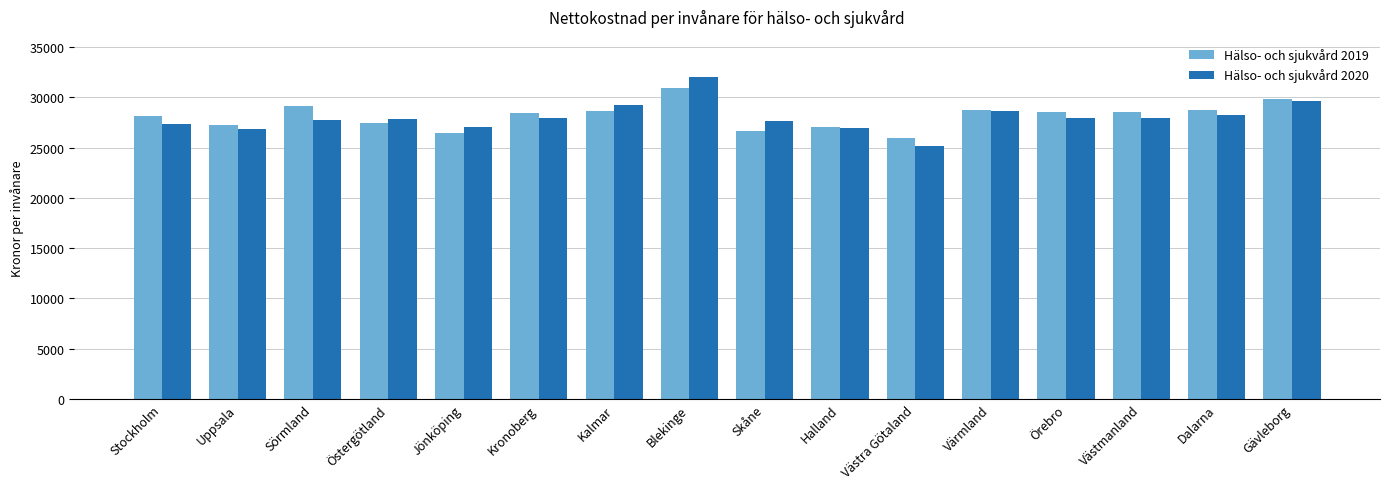

At how many categories does at least one series exceed 30799?

1